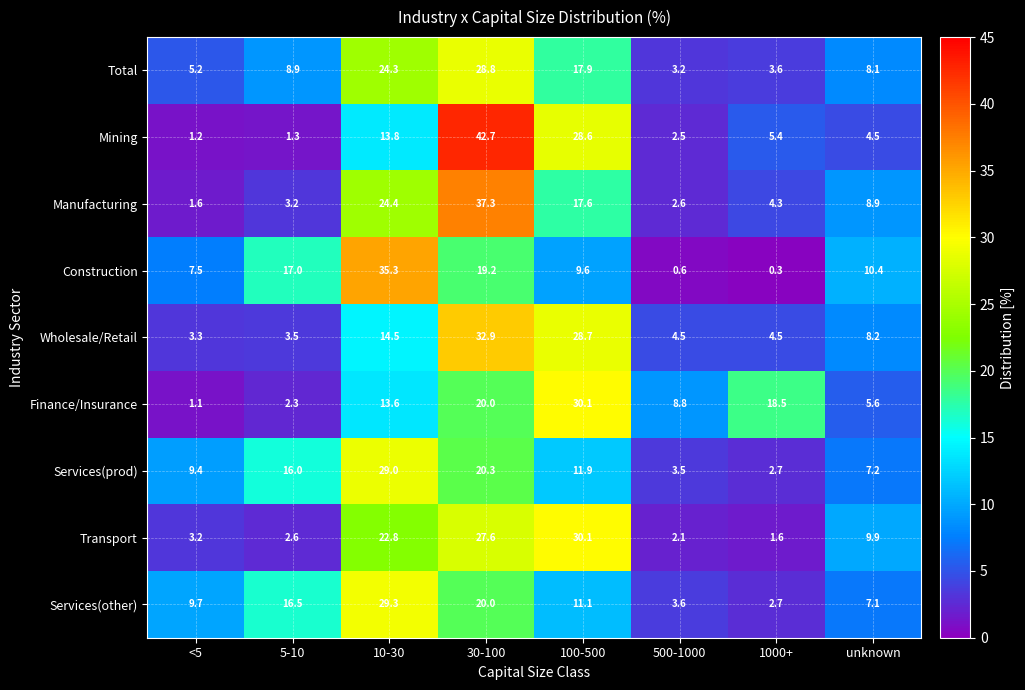

Rank the series at unknown from lowest to highest value.

Mining, Finance/Insurance, Services(other), Services(prod), Total, Wholesale/Retail, Manufacturing, Transport, Construction